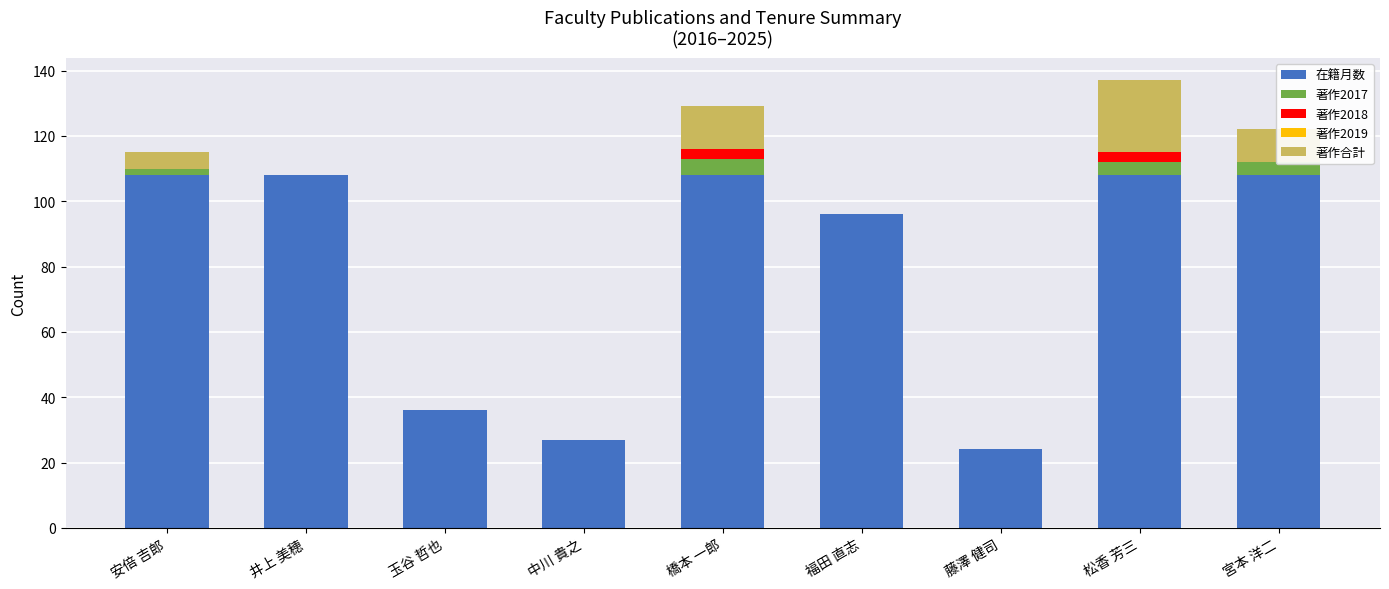

What is the label of the 9th bar from the right?

安倍 吉郎